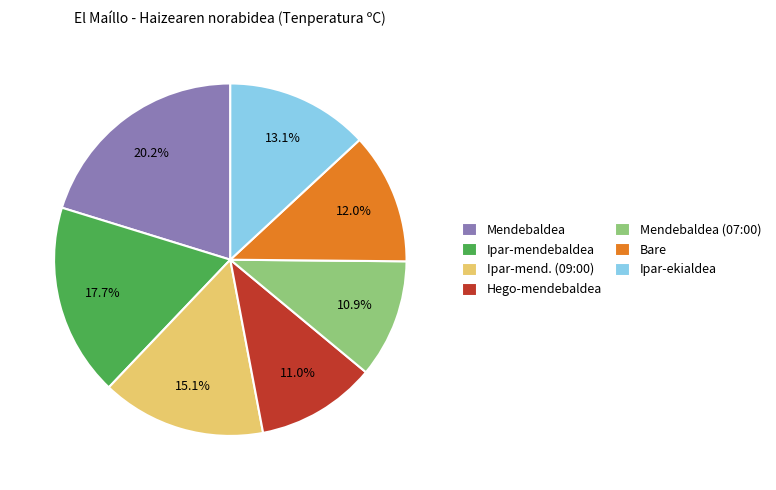

Approximately how many times larger is the value at Hego-mendebaldea compared to Mendebaldea (07:00)?

1.0